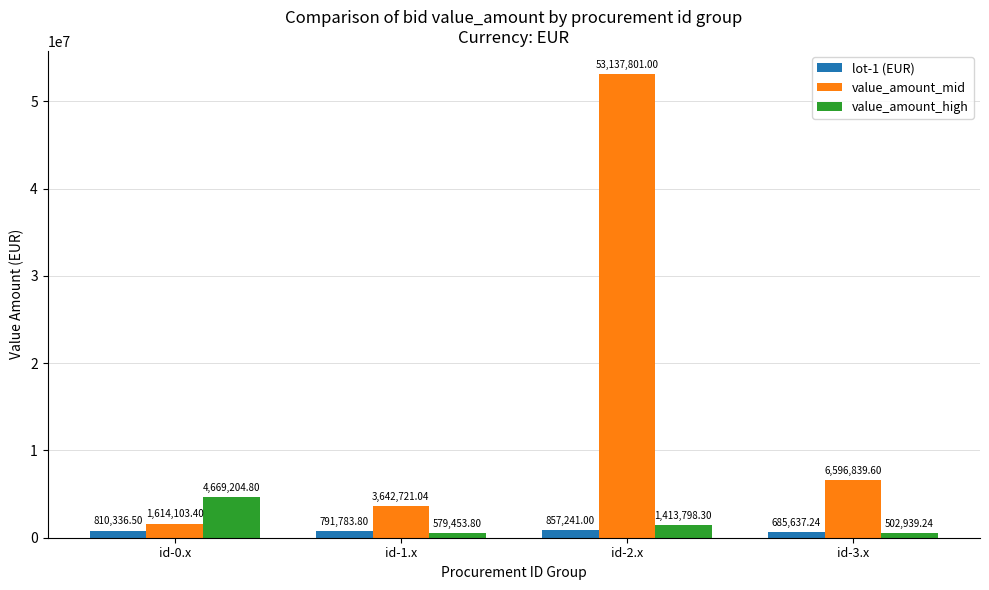

The value_amount_mid series shows 3642721.0 at id-1.x. True or false?

True